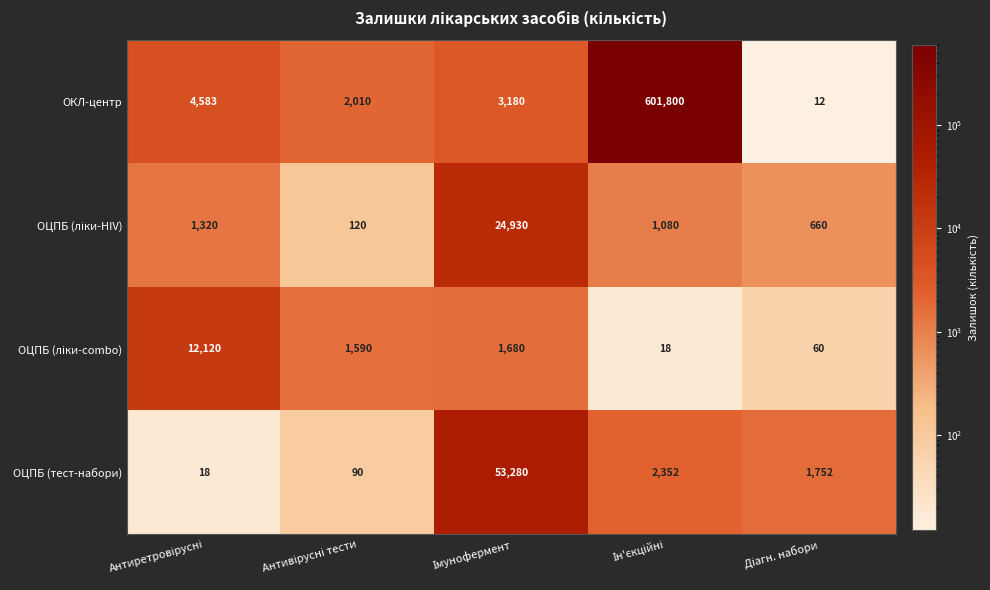

What is the minimum value shown in the chart?

12